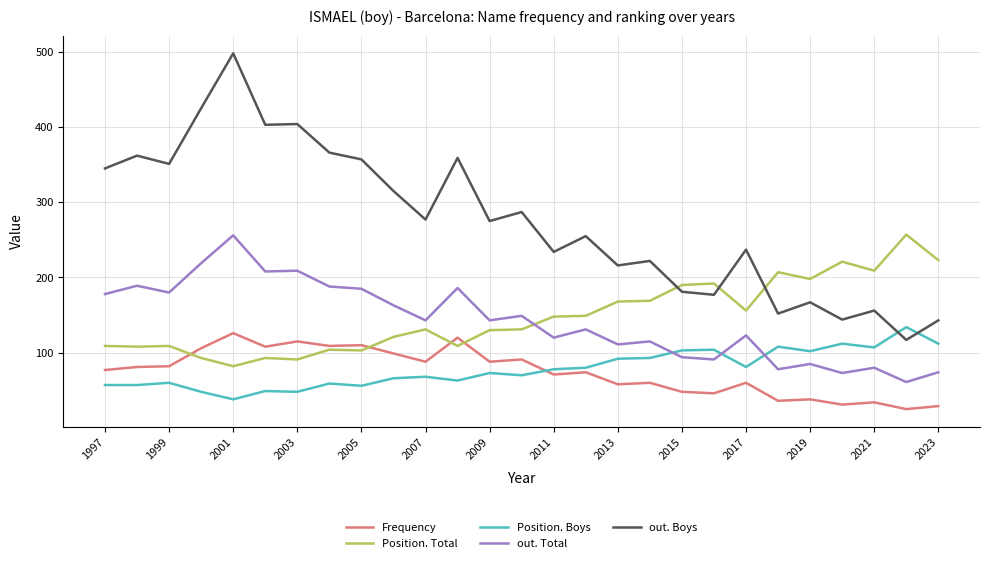

How many interior local peaks does the Position. Total series have?

8